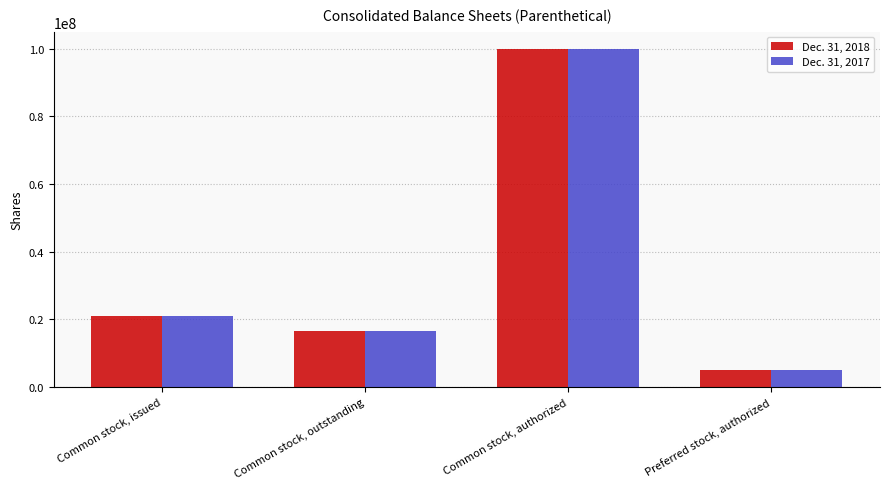

Reading left to right, what are all the values shown in this chart?

Dec. 31, 2018: Common stock, issued=20988952	Common stock, outstanding=16611651	Common stock, authorized=100000000	Preferred stock, authorized=5000000
Dec. 31, 2017: Common stock, issued=20988952	Common stock, outstanding=16491181	Common stock, authorized=100000000	Preferred stock, authorized=5000000